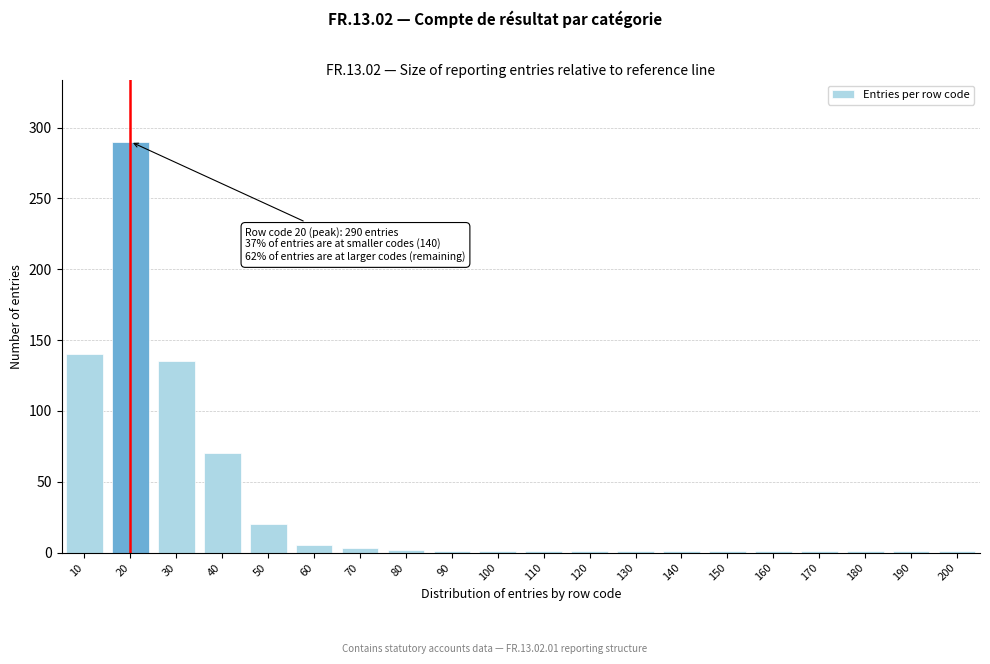

What is the maximum value shown in the chart?

290